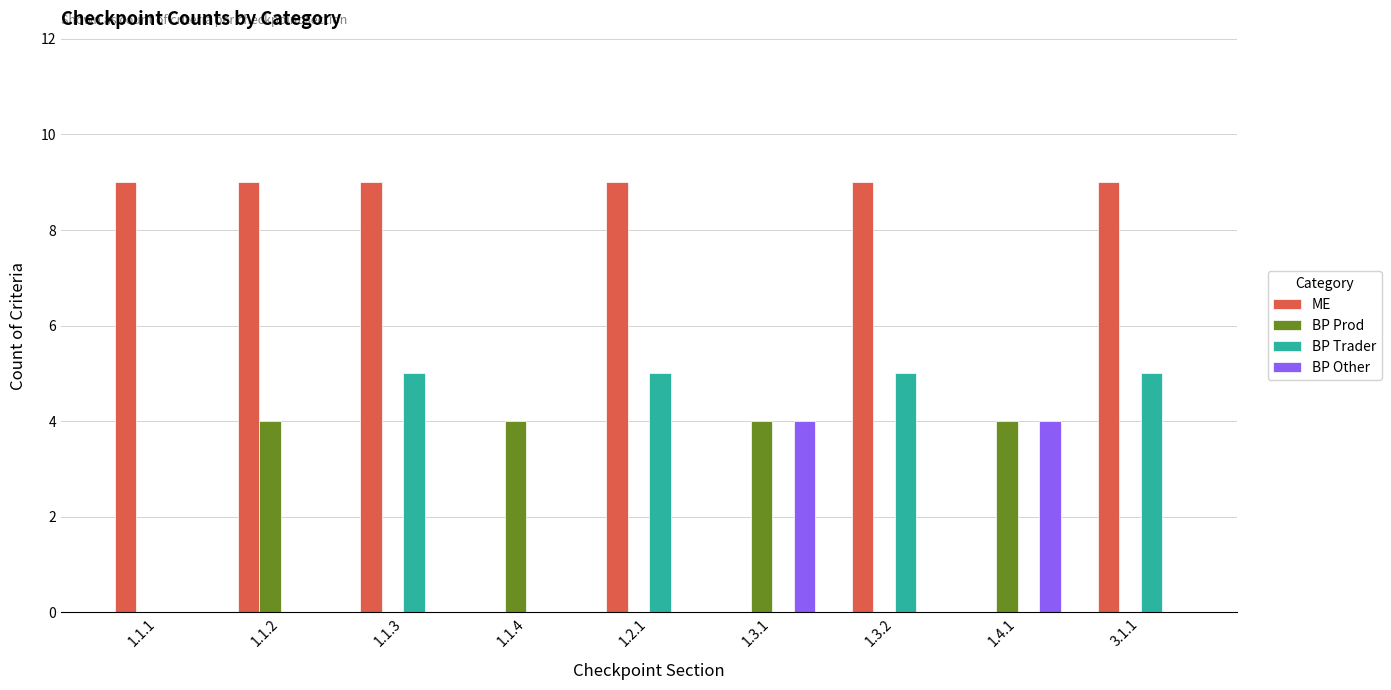

What are all the series names shown in the legend?

ME, BP Prod, BP Trader, BP Other